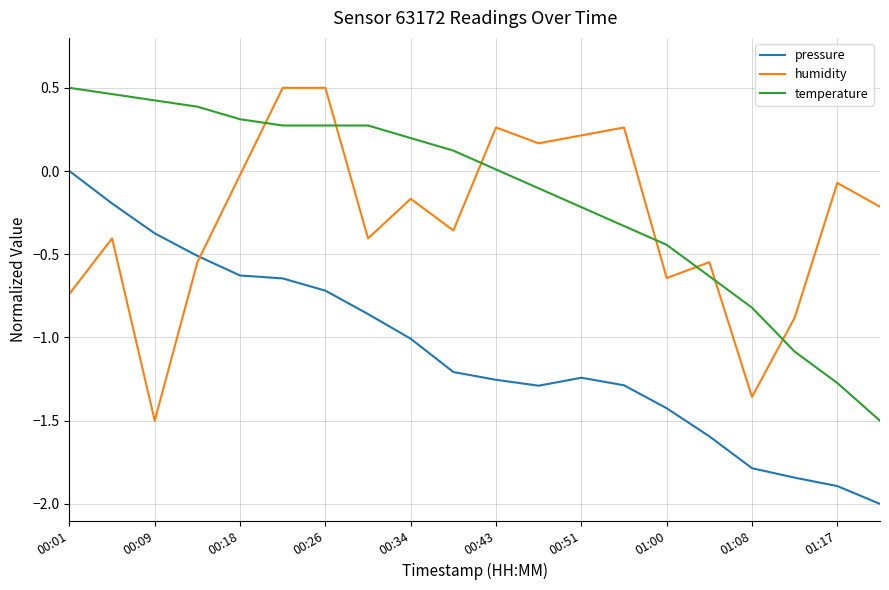

What is the difference between the maximum and minimum values in the temperature series?

2.0